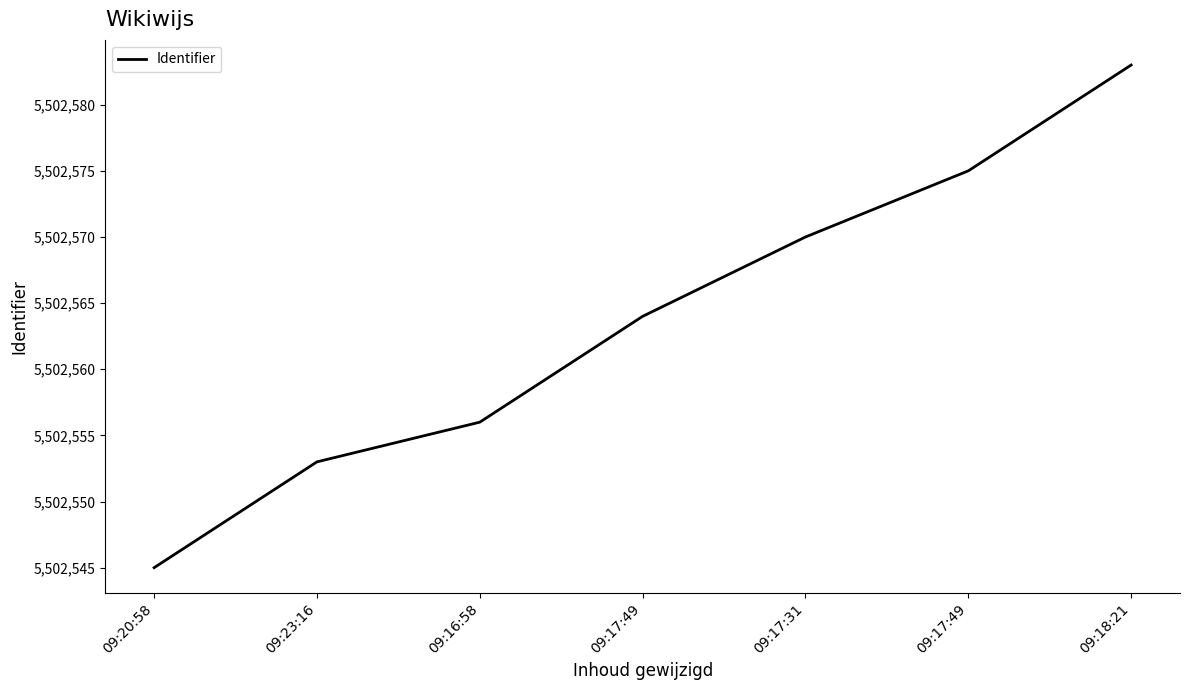

At which category does the chart reach its minimum across all series?

09:20:58